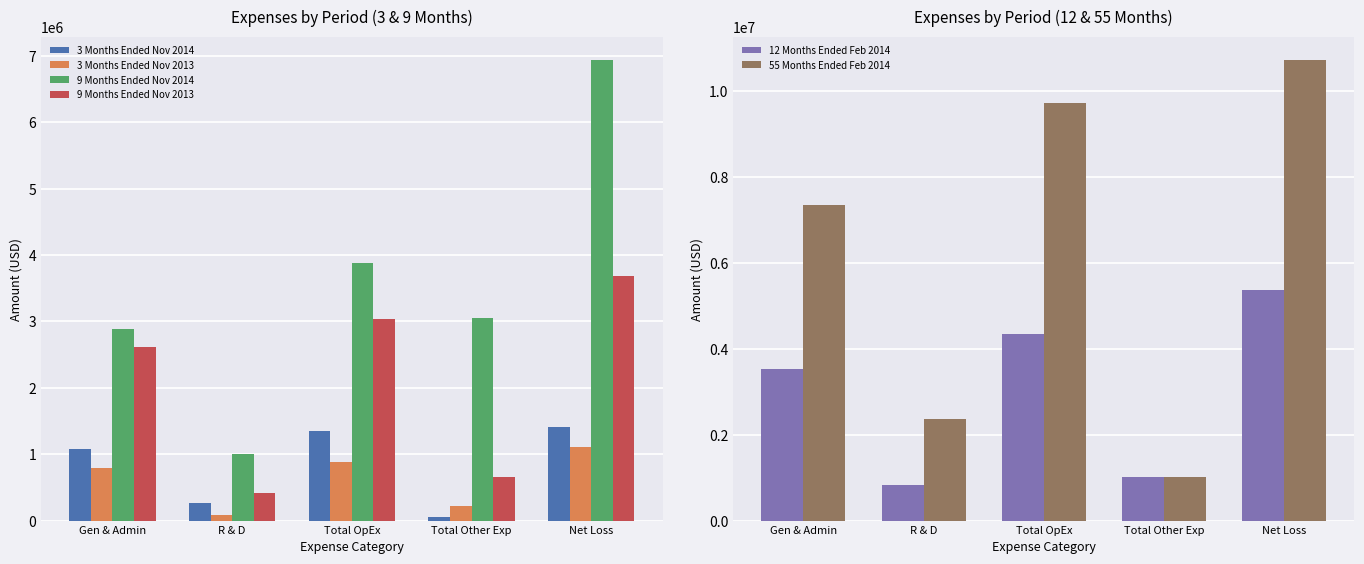

Rank the categories by 9 Months Ended Nov 2014 value from lowest to highest.

R & D, Gen & Admin, Total Other Exp, Total OpEx, Net Loss